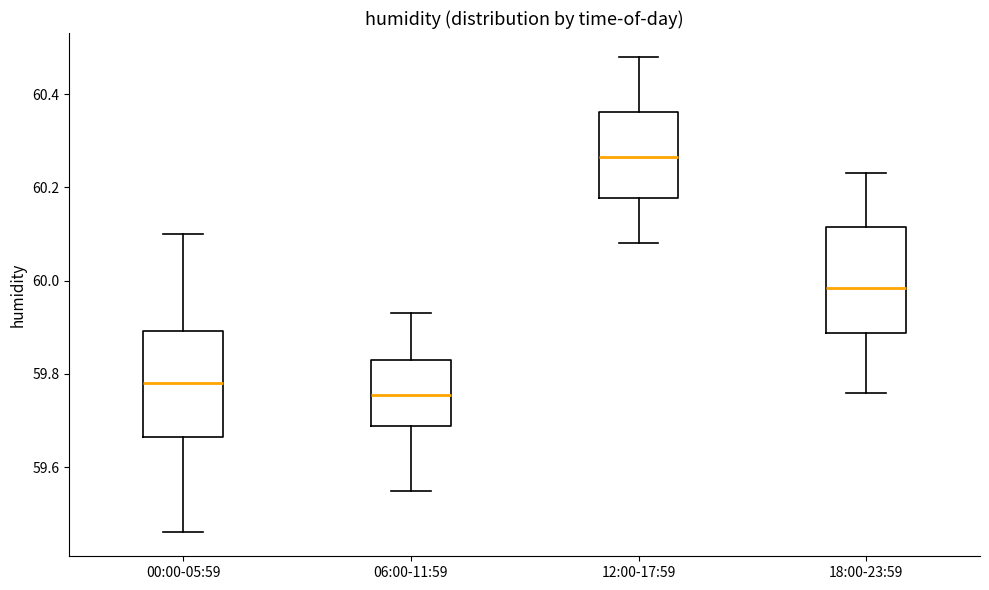

Reading left to right, transcribe this box plot: for each box, give where its median line is, the range the box spans, and where its two whiskers end, as read against the y-axis. The values are not printed on the chart, so give them approximately, as read against the axis.

00:00-05:59: median 59.78, box 59.66 to 59.90, whiskers 59.46 to 60.10
06:00-11:59: median 59.76, box 59.68 to 59.84, whiskers 59.56 to 59.94
12:00-17:59: median 60.26, box 60.18 to 60.36, whiskers 60.08 to 60.48
18:00-23:59: median 59.98, box 59.88 to 60.12, whiskers 59.76 to 60.24